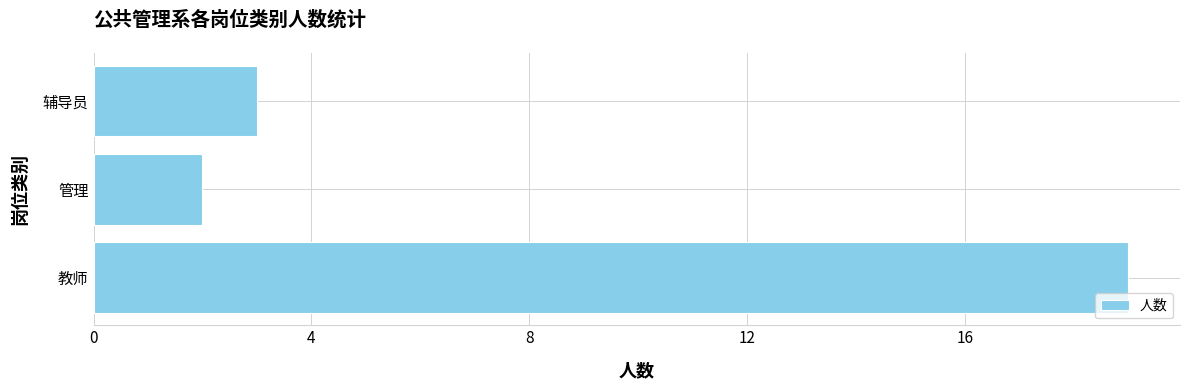

What is the difference between the maximum and second lowest values?

16